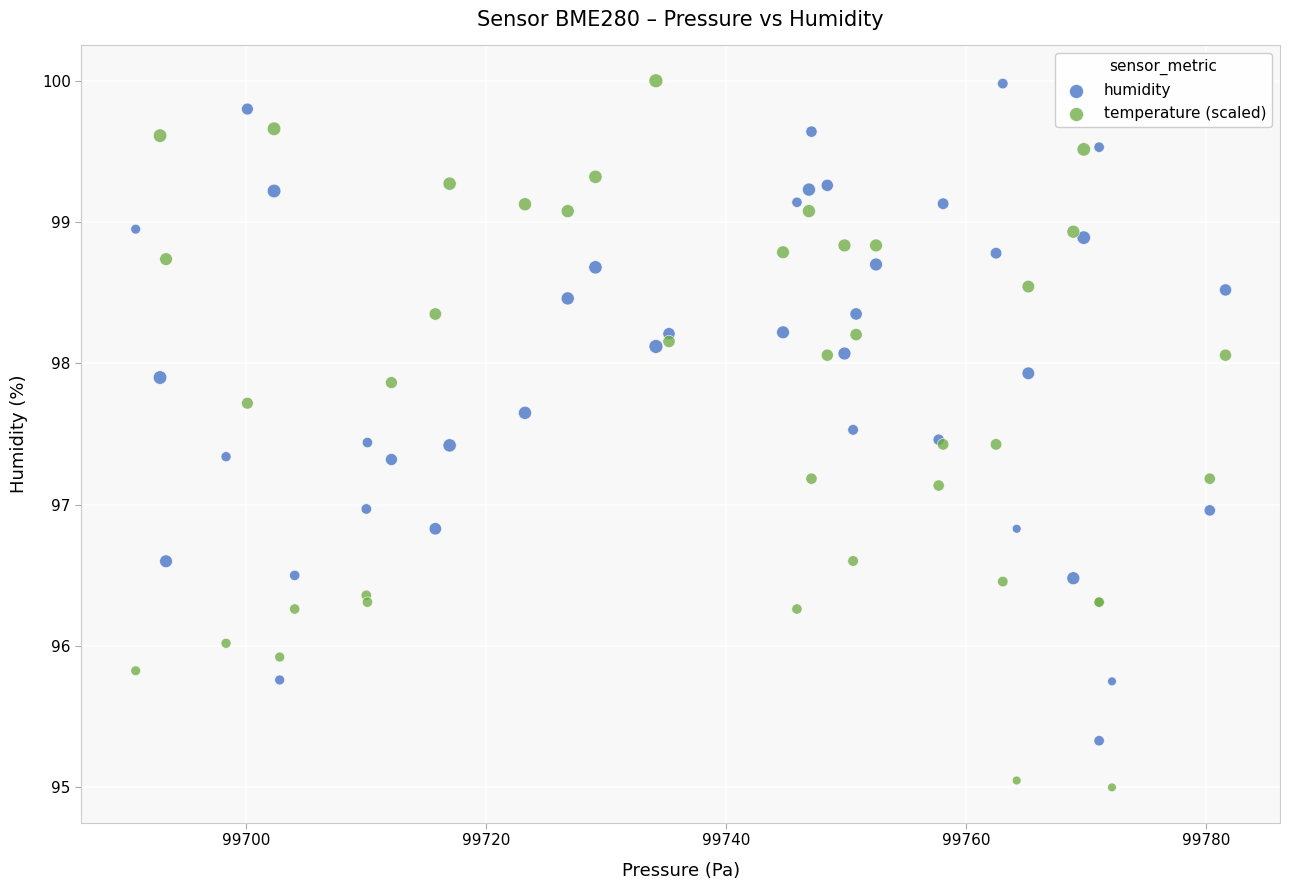

Which series reaches the minimum Y coordinate?

temperature (scaled)